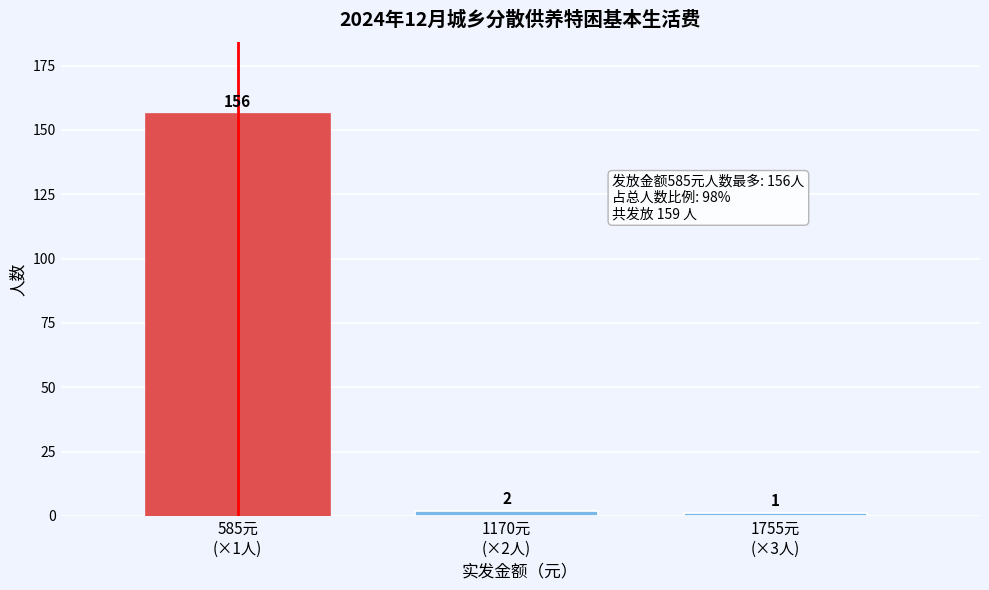

Reading left to right, transcribe all the data shown in this chart.

156	2	1